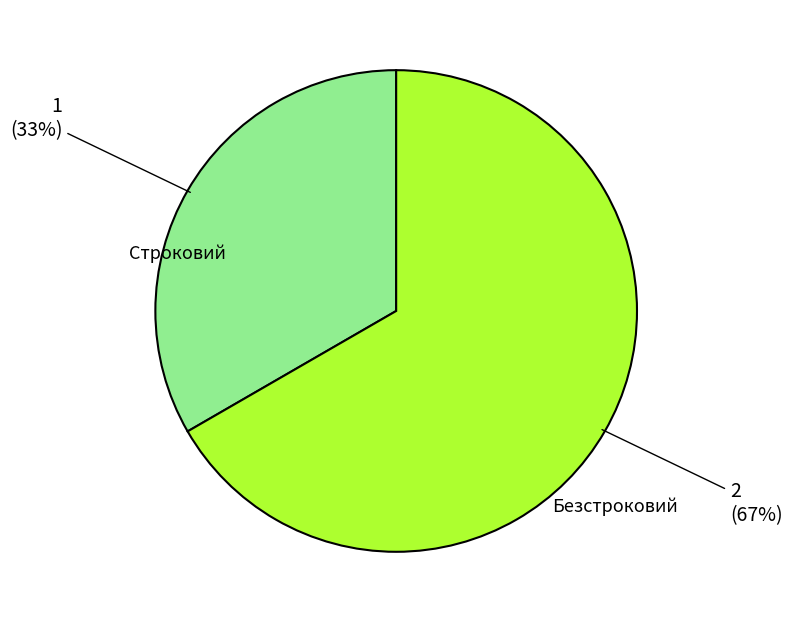

To the nearest percent, what is the combined percentage of Безстроковий and Строковий?

100%